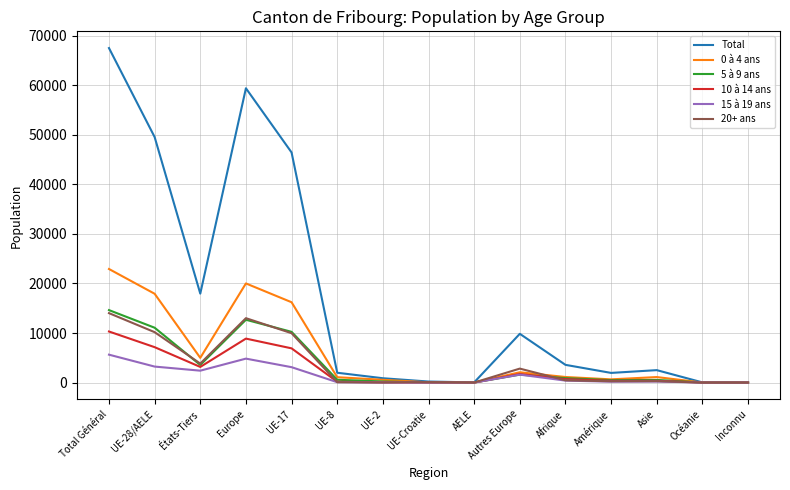

Is it true that Total equals 17948 at États-Tiers?

True